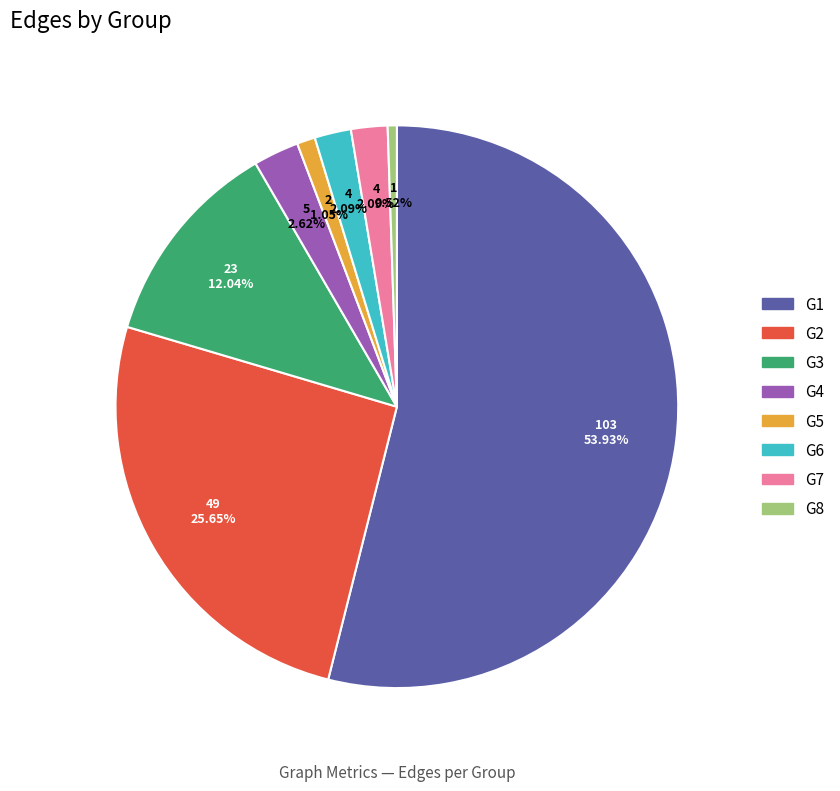

What percentage is the G4 slice, to the nearest percent?

3%